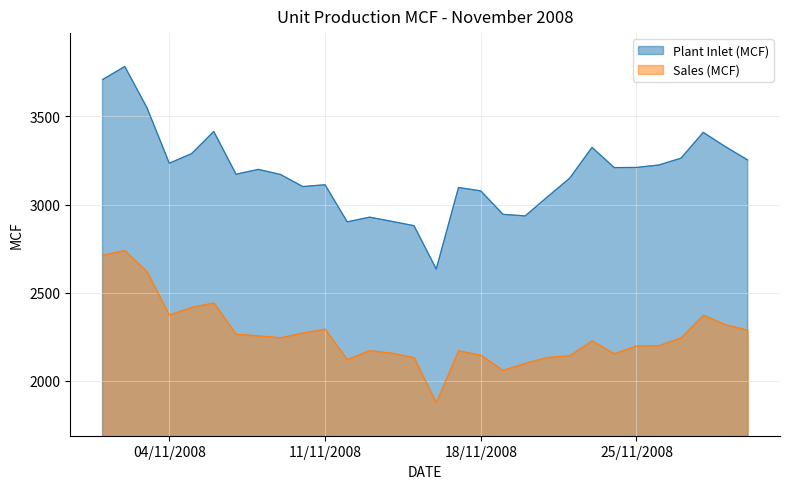

True or false: Sales (MCF) and Plant Inlet (MCF) intersect in this chart.

False